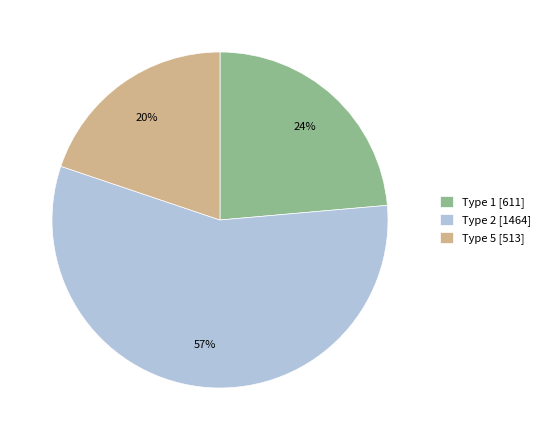

To the nearest percent, what is the combined percentage of Type 2 [1464] and Type 1 [611]?

80%